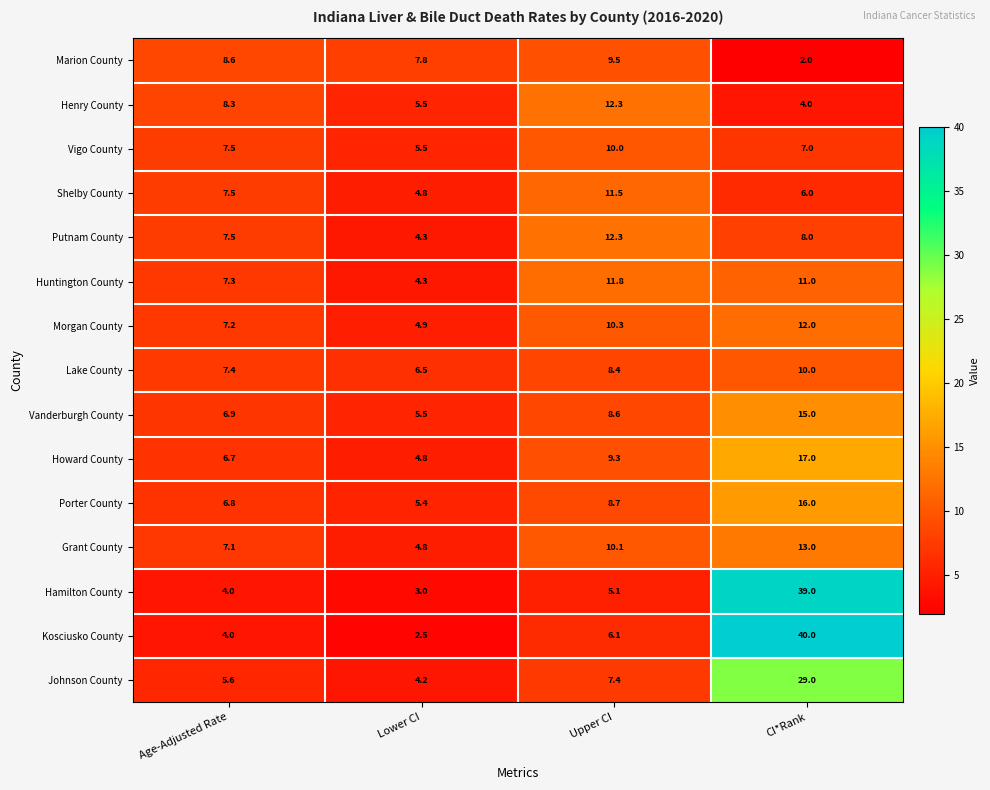

What is the difference between the second highest and second lowest values in the Howard County series?

2.6